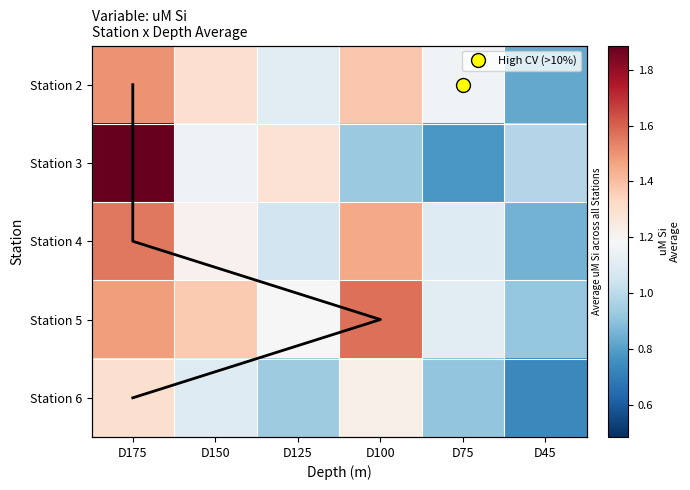

At which category is the sum across all series the highest?

D175